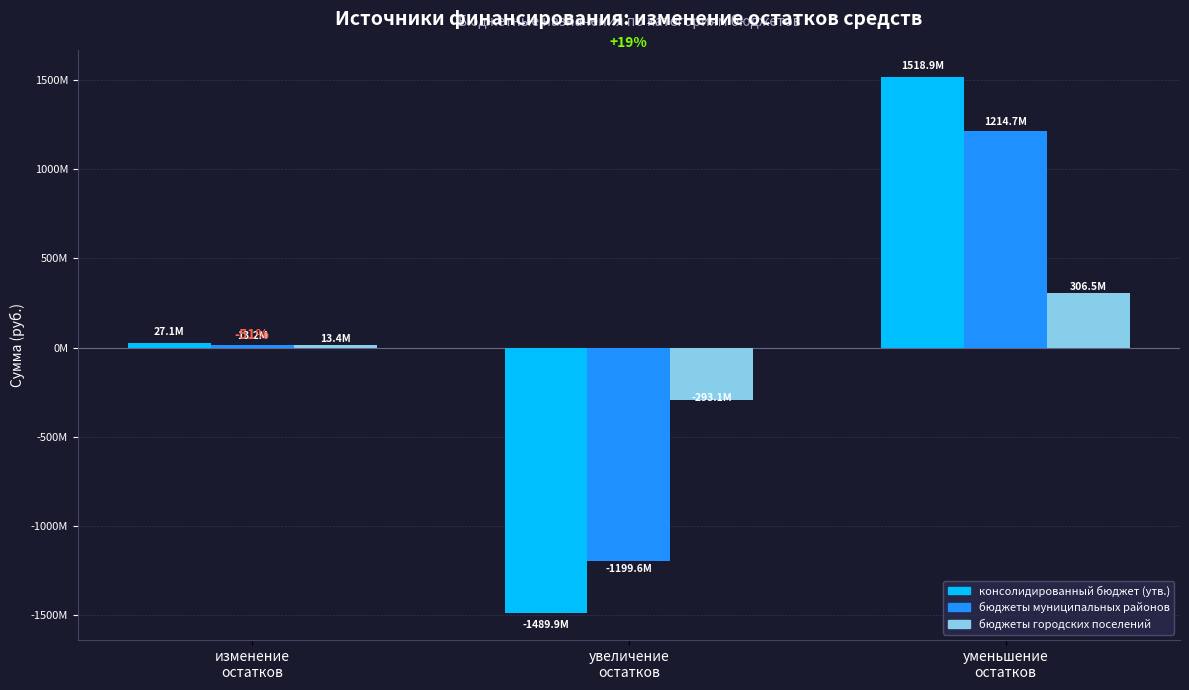

Is the value of бюджеты городских поселений at увеличение
остатков greater than the value of консолидированный бюджет (утв.) at уменьшение
остатков?

No